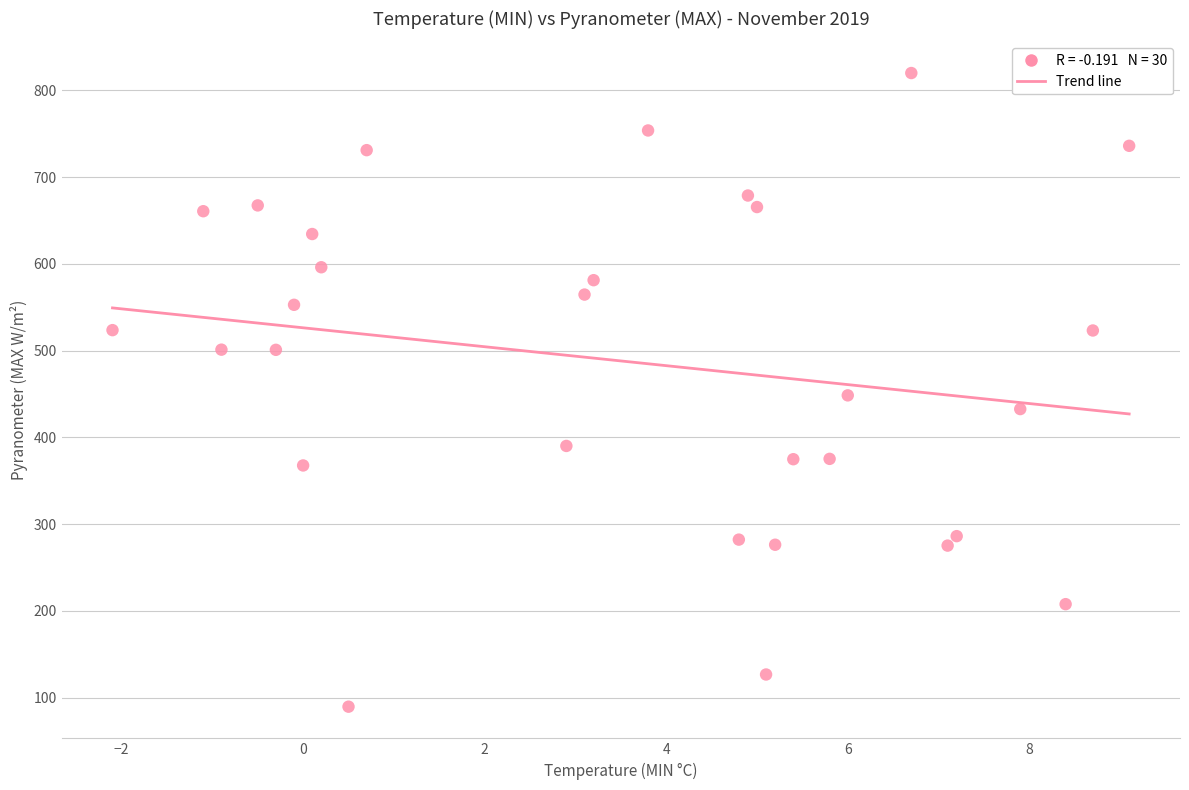

What is the range of X values (max minus min)?

11.2